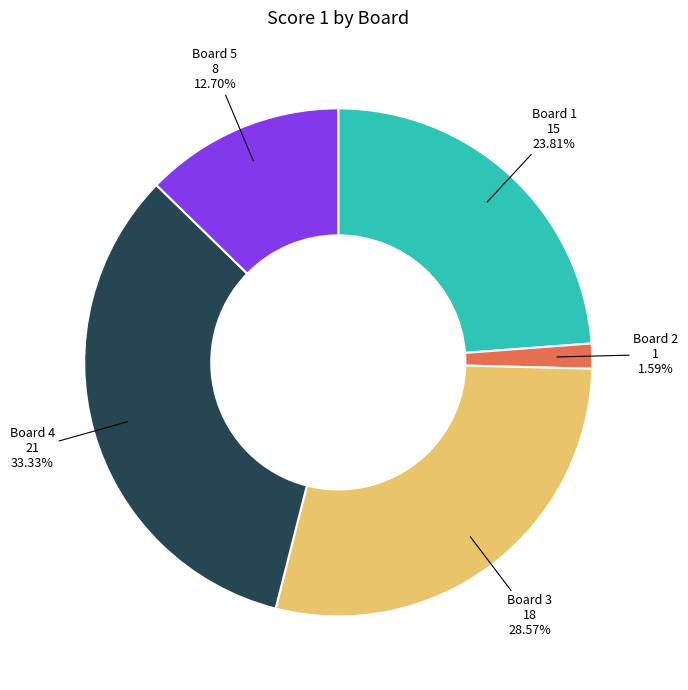

Is there a majority slice in this chart?

No